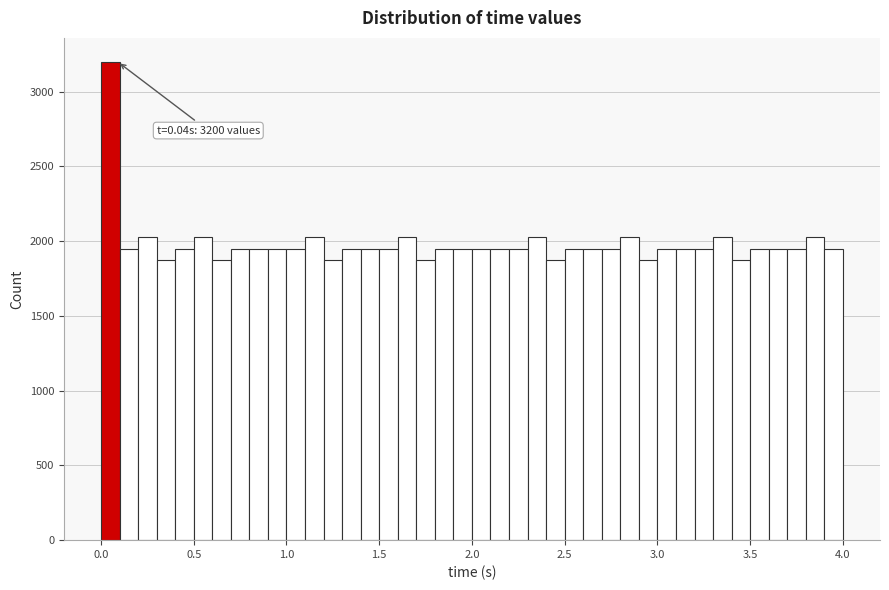

Around what value on the x-axis is the tallest bar? Give the approximate position of its centre, as read against the axis.

0.05